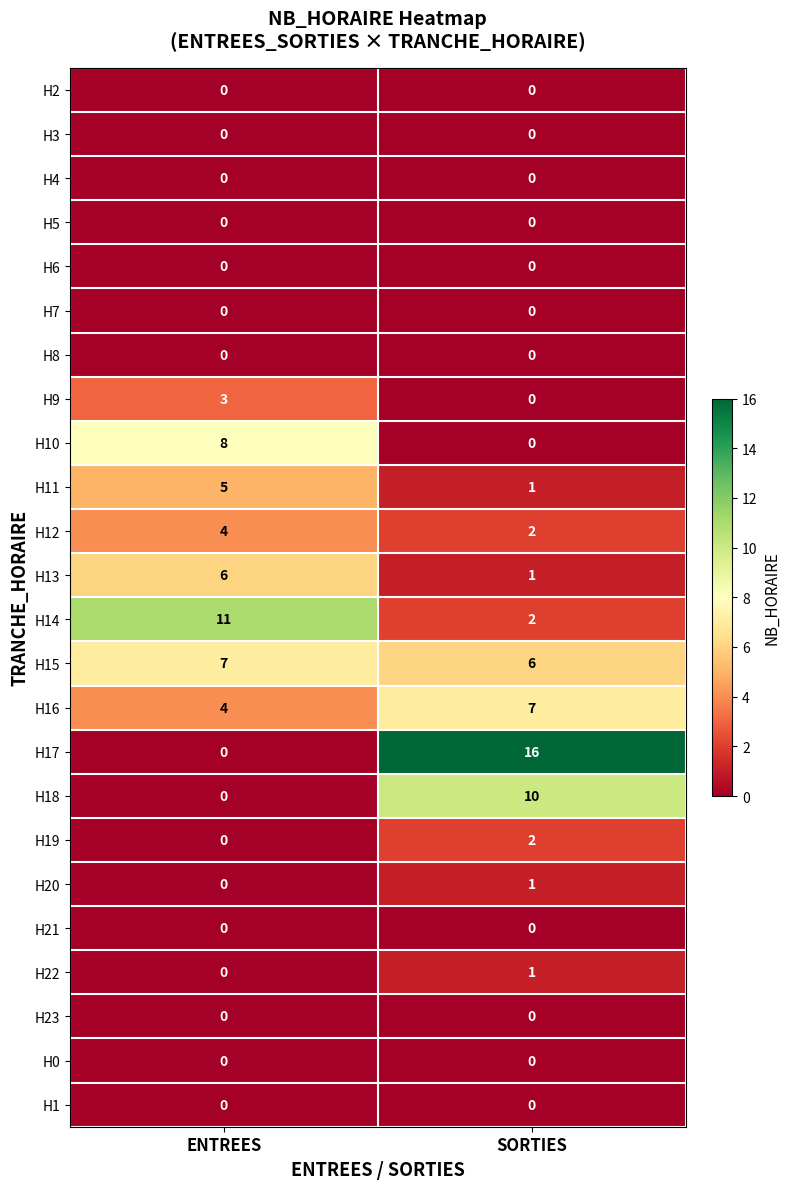

At which category does the chart reach its peak across all series?

SORTIES